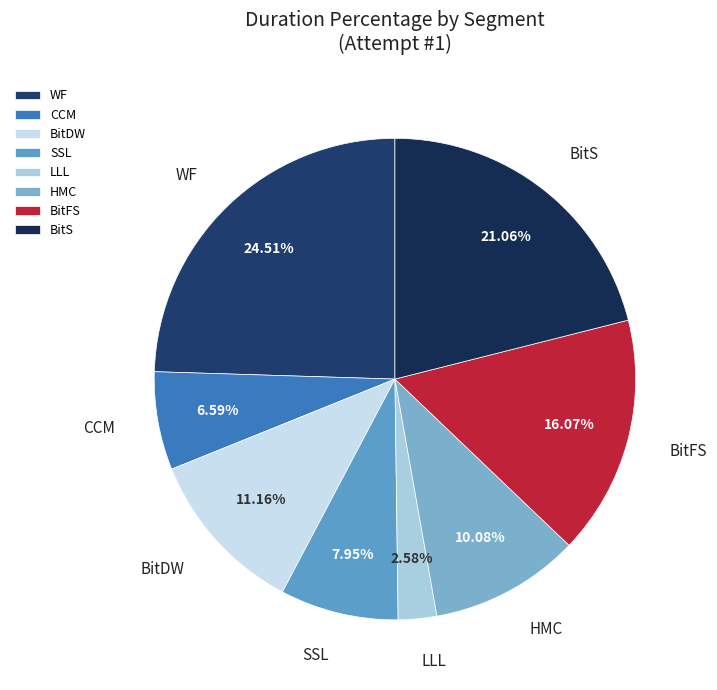

Is the sum of BitS and WF greater than half?

No